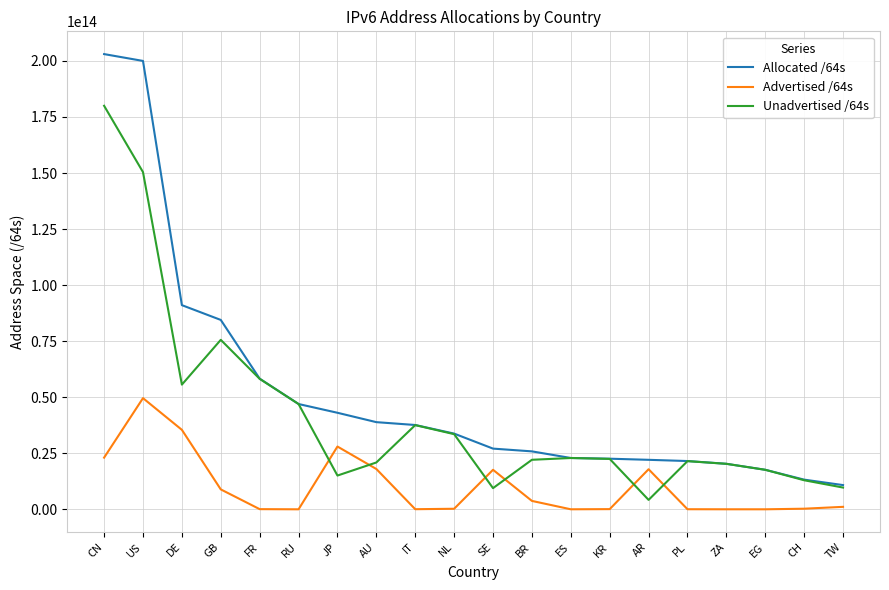

Which category has the highest value in the Advertised /64s series?

US